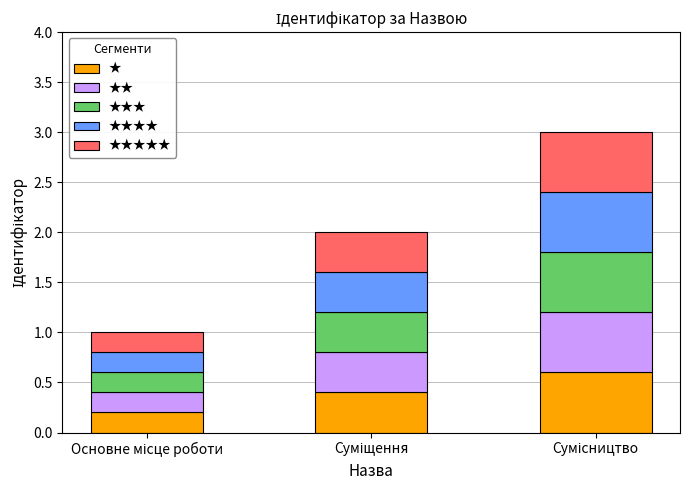

How many ★ values are between 0 and 1?

3